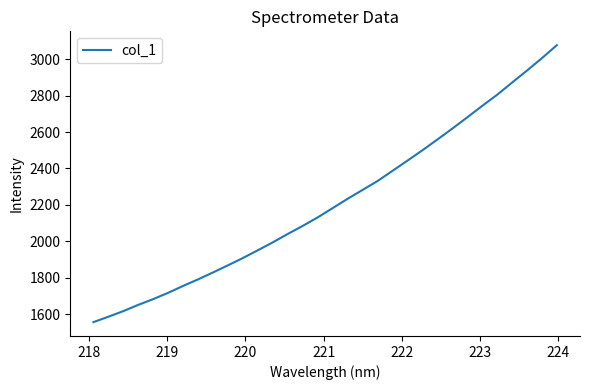

What is the maximum value shown in the chart?

3077.1